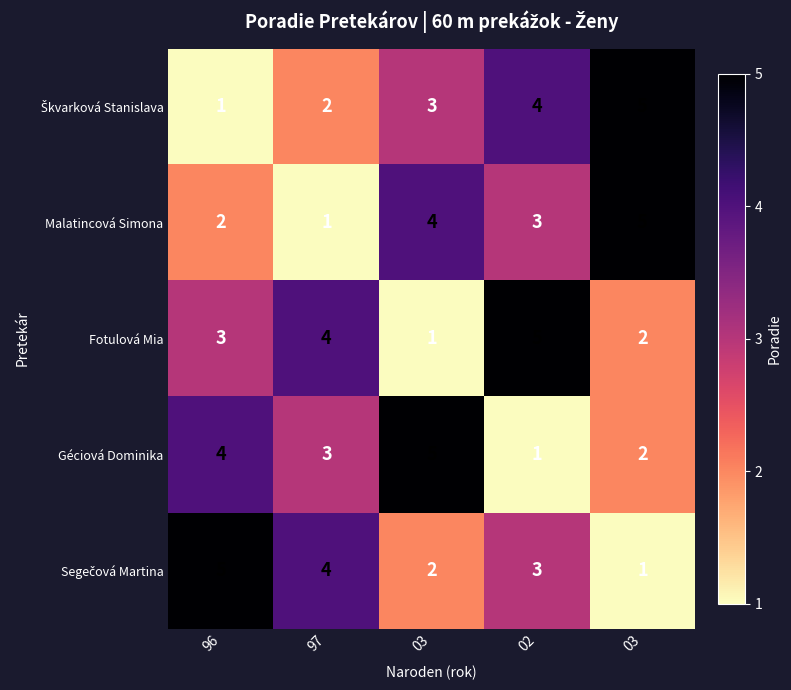

What is the total value across all series at 03?

15